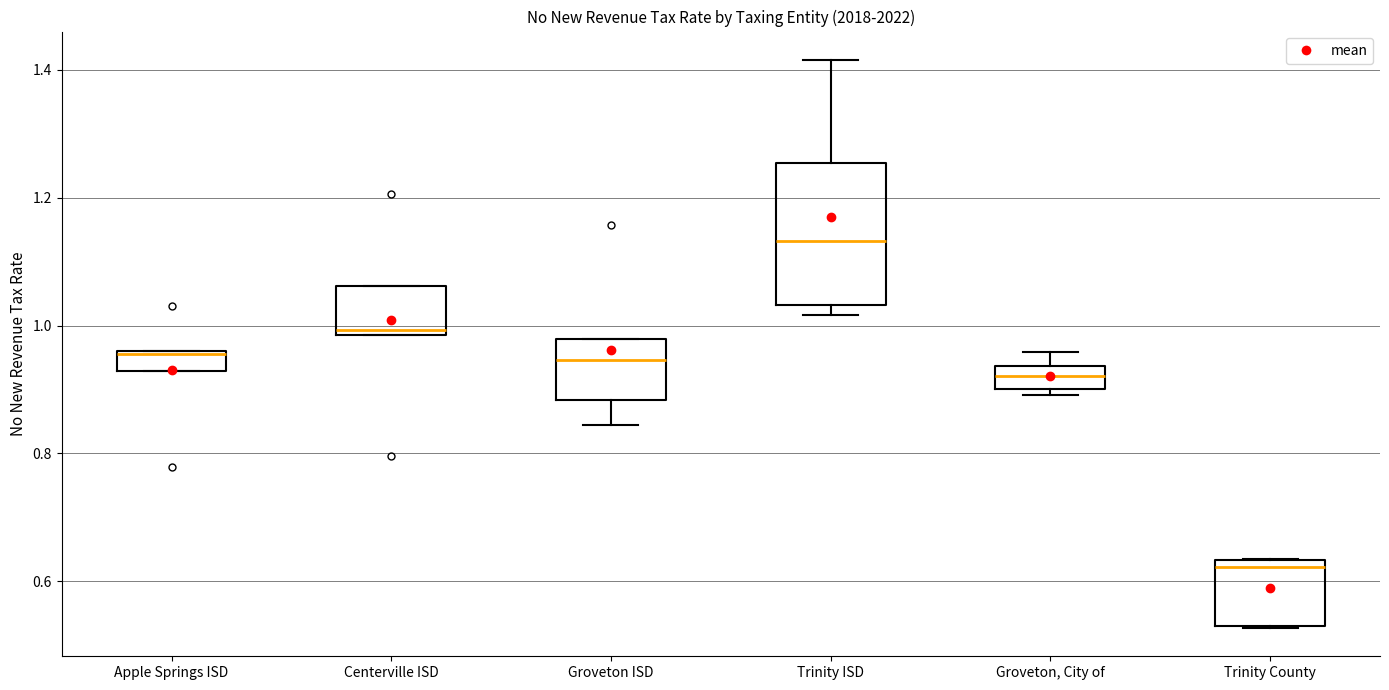

Which box's median line is the highest?

Trinity ISD